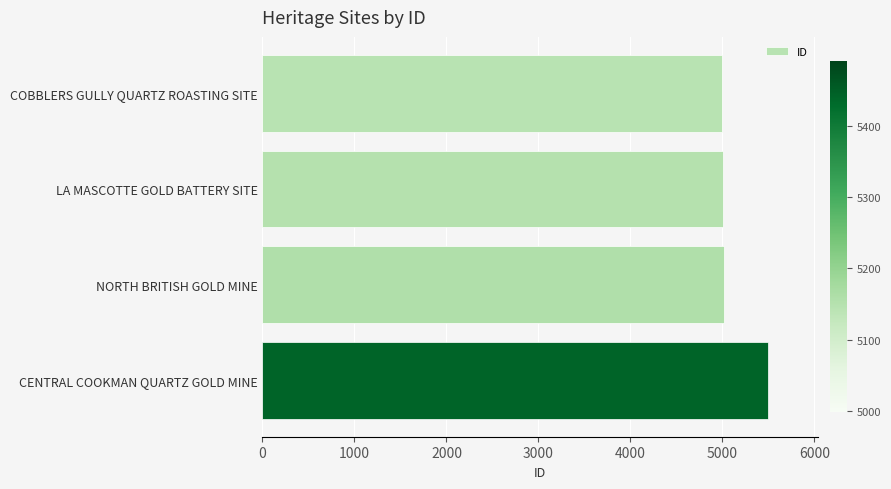

What is the difference between the second highest and minimum values?

22